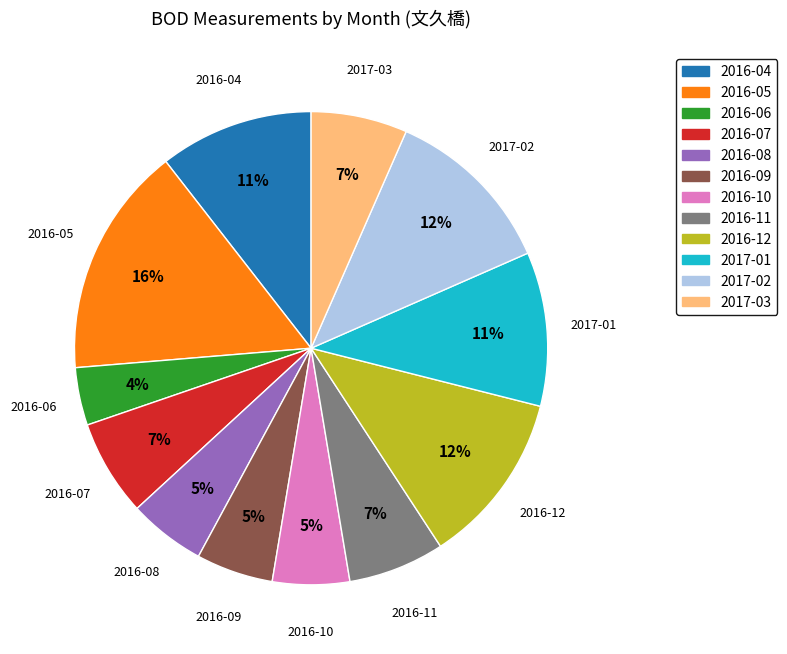

To the nearest percent, what is the difference between the largest and smallest slice percentages?

12%